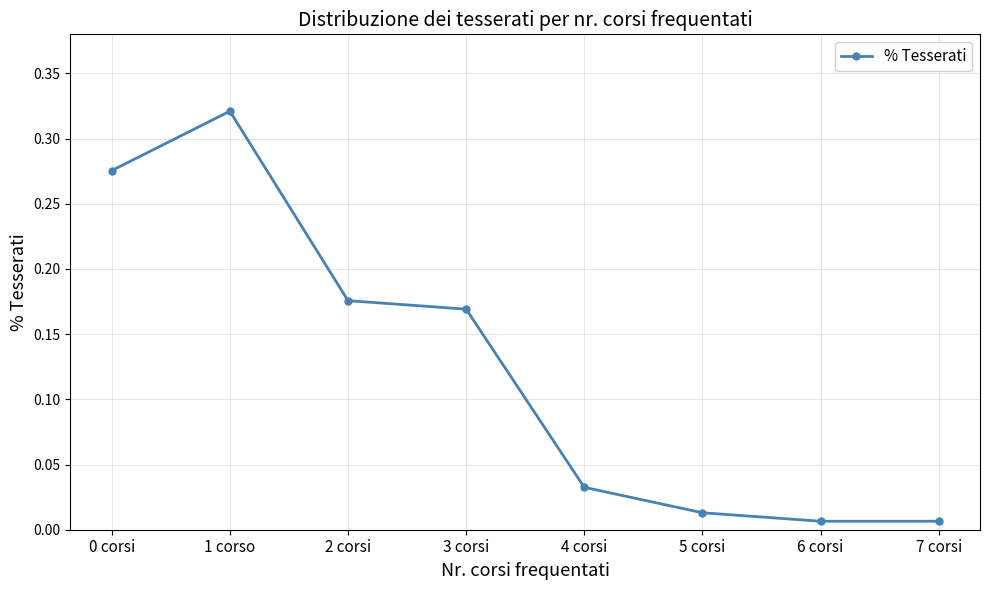

Which category has the highest value across all series?

1 corso